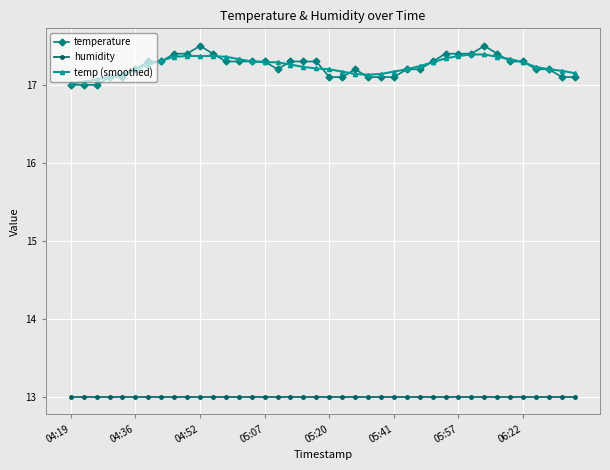

What is the value of the humidity point at the 15th from the left?

13.0